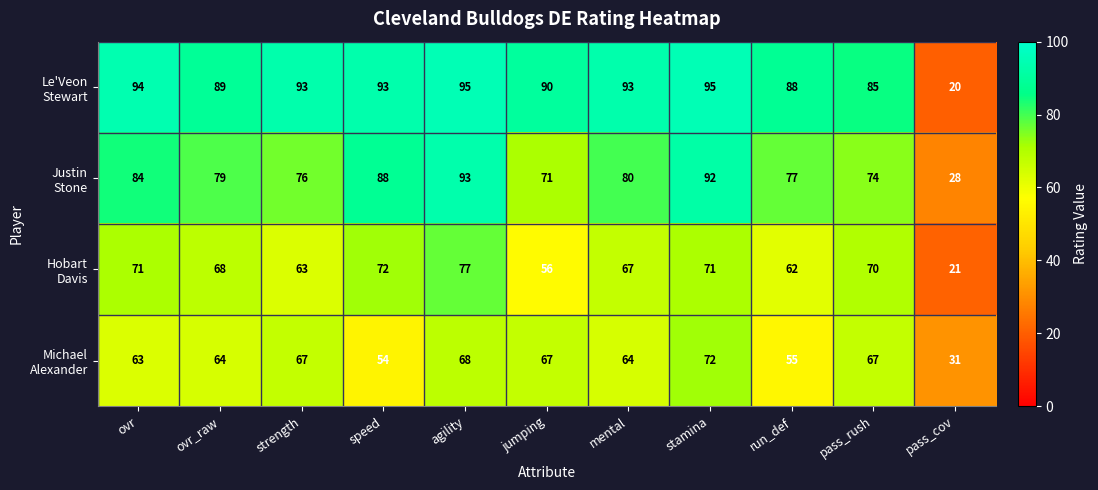

What is the greatest value displayed?

95